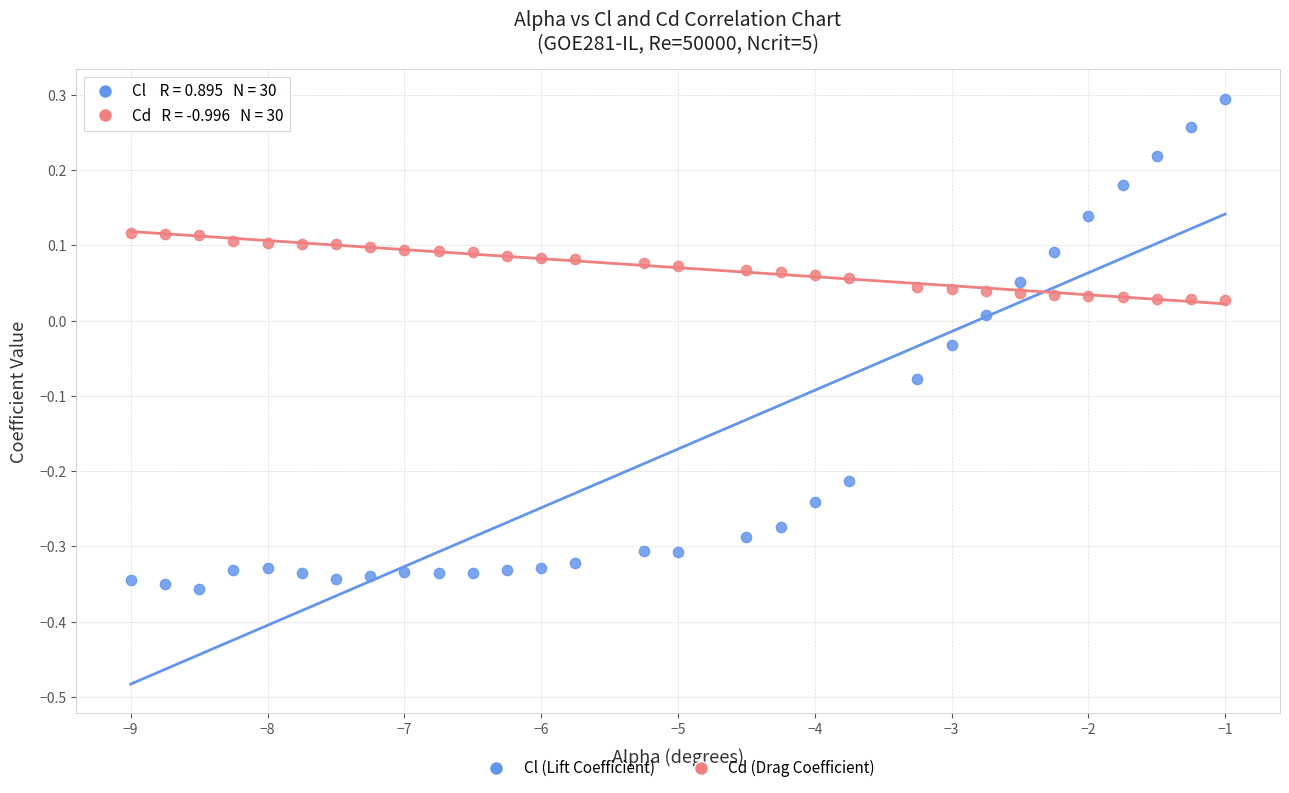

Across all data points, what is the range of X values (max minus min)?

8.0